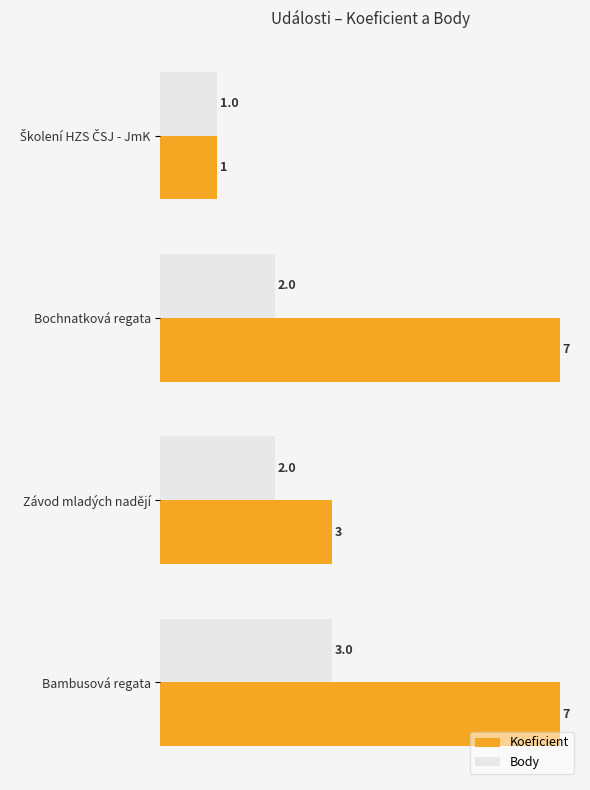

Count the Koeficient values in the range 3 to 7.

3